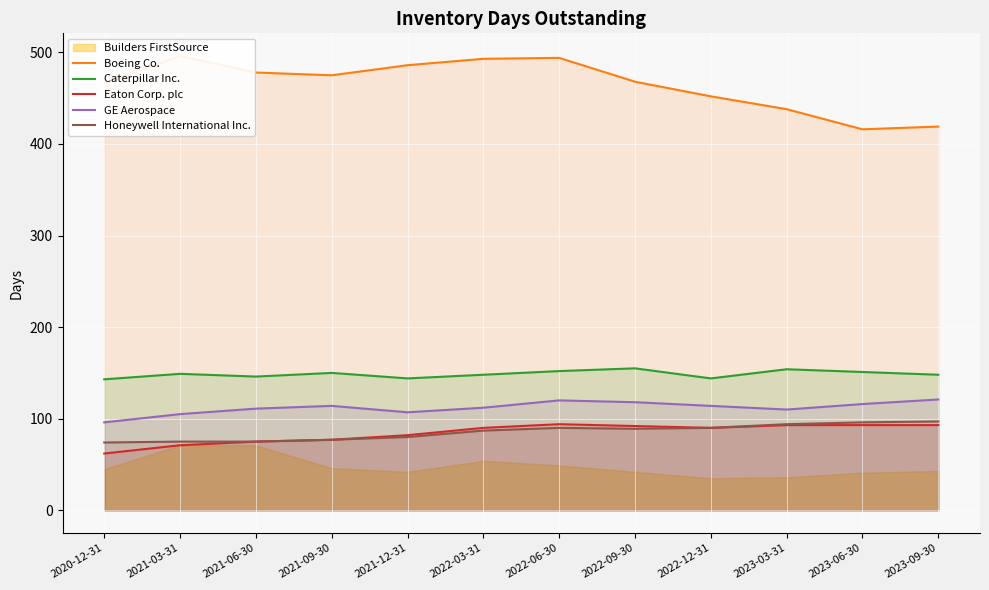

Is it true that Honeywell International Inc. equals 90 at 2022-06-30?

True